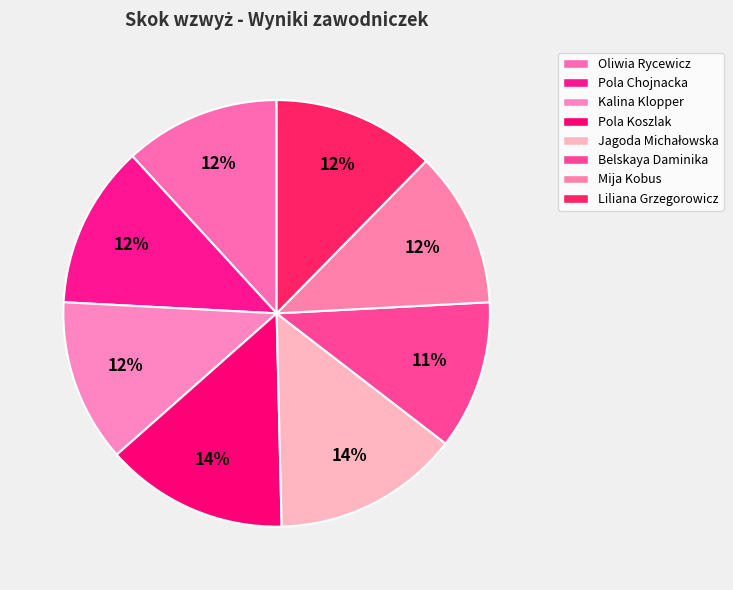

To the nearest percent, what portion does Jagoda Michałowska represent?

14%